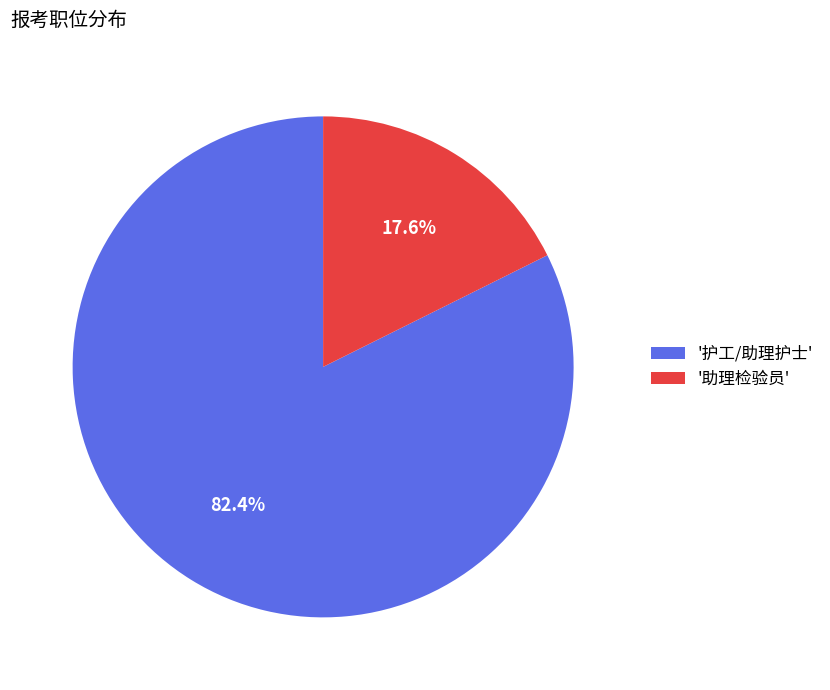

How many slices are in this pie chart?

2